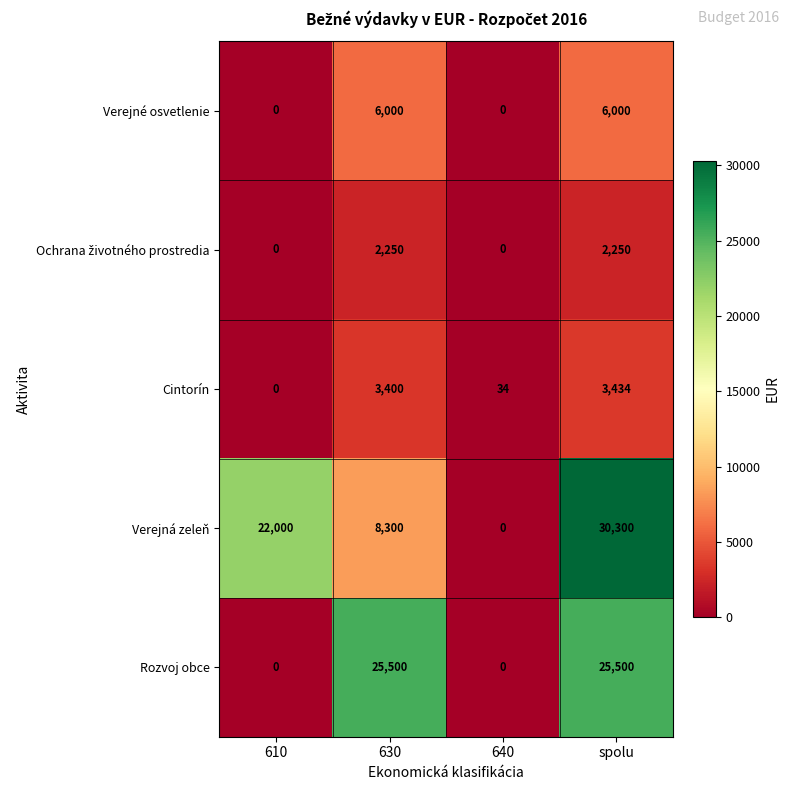

At which category does the chart reach its peak across all series?

spolu